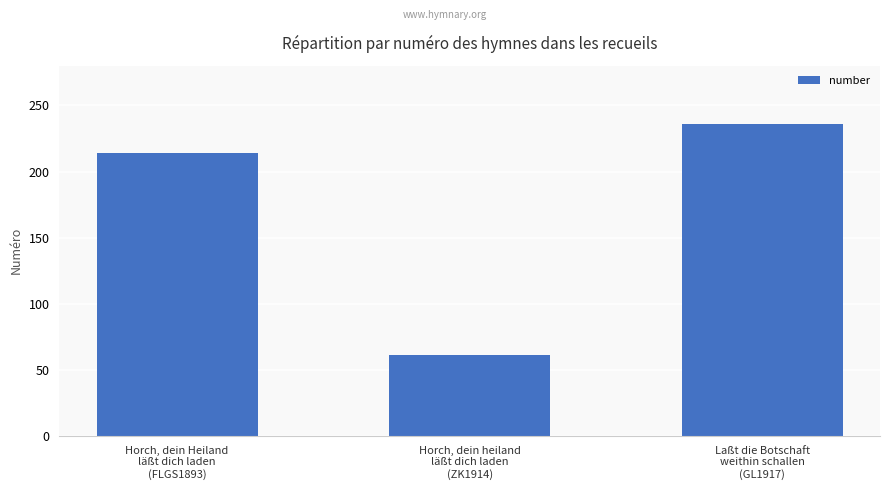

Rank the categories by value from highest to lowest.

Laßt die Botschaft
weithin schallen
(GL1917), Horch, dein Heiland
läßt dich laden
(FLGS1893), Horch, dein heiland
läßt dich laden
(ZK1914)